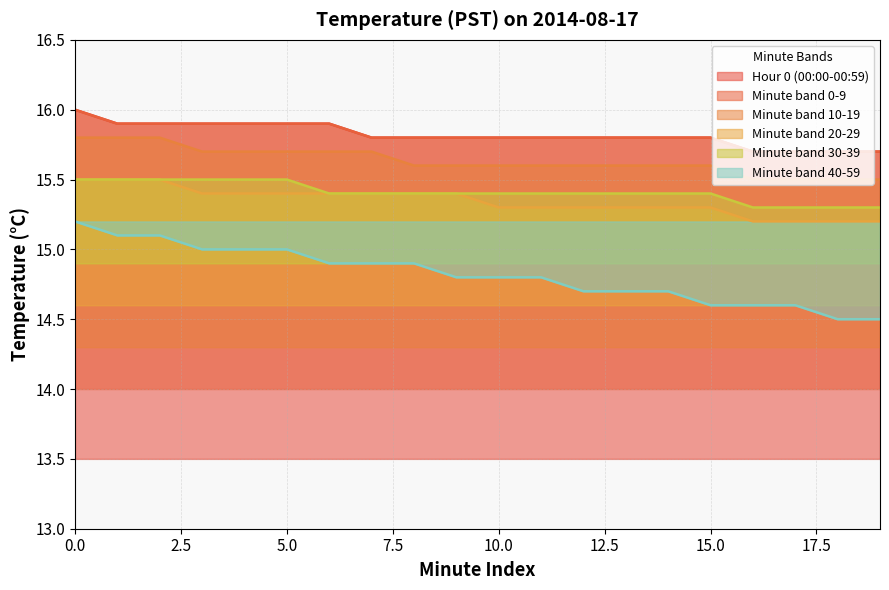

True or false: Minute band 0-9 has more than 1 points higher than both neighbors.

False